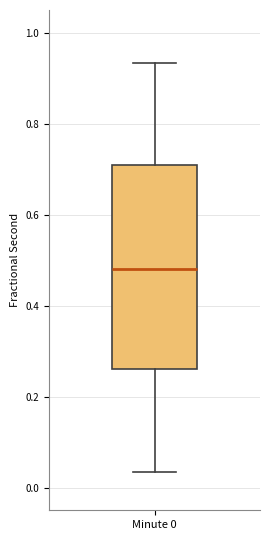

Read this box plot against the y-axis: the position of the median line, the range covered by the box, and the ends of both whiskers. The values are not printed on the chart, so give them approximately, as read against the axis.

median 0.48, box 0.26 to 0.70, whiskers 0.04 to 0.94